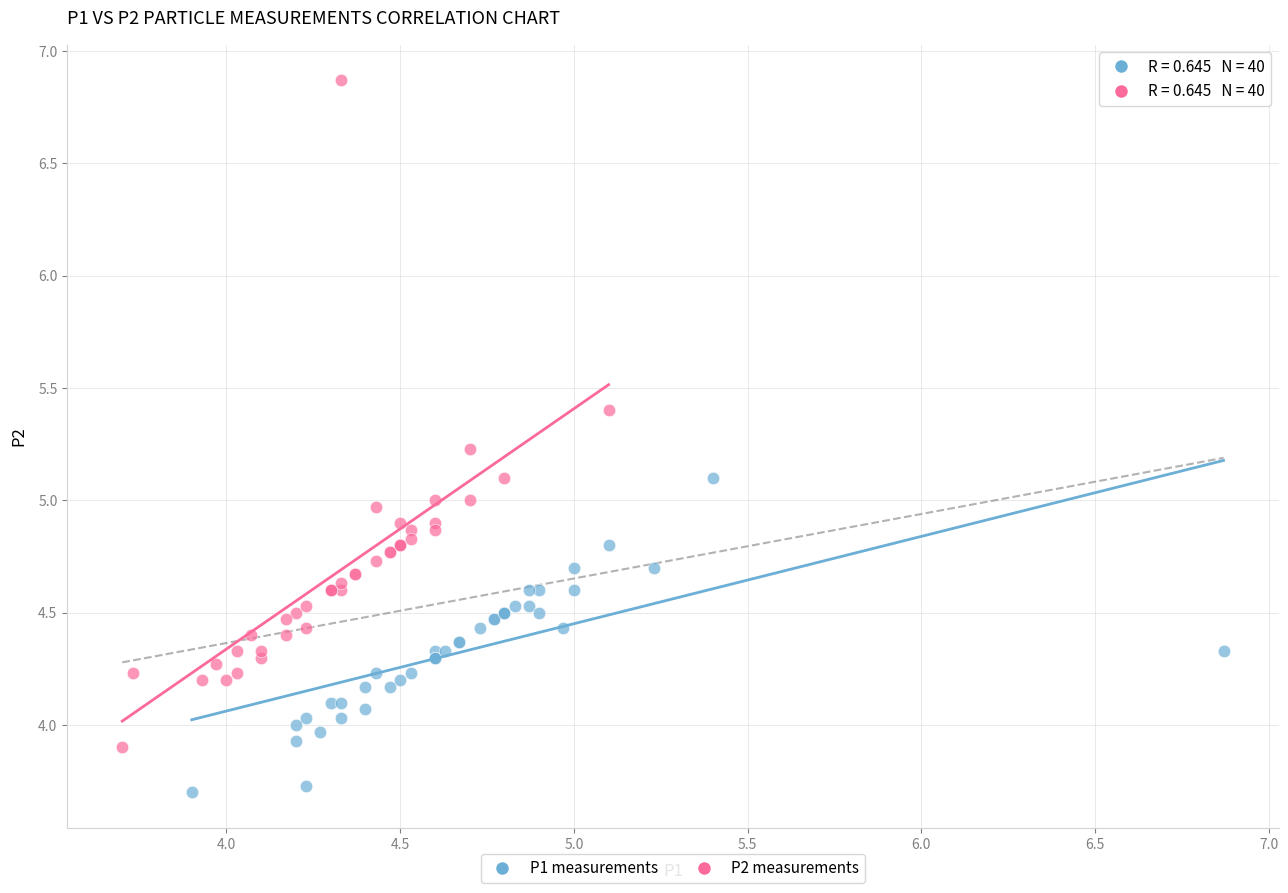

Which series reaches the maximum Y coordinate?

P2 measurements